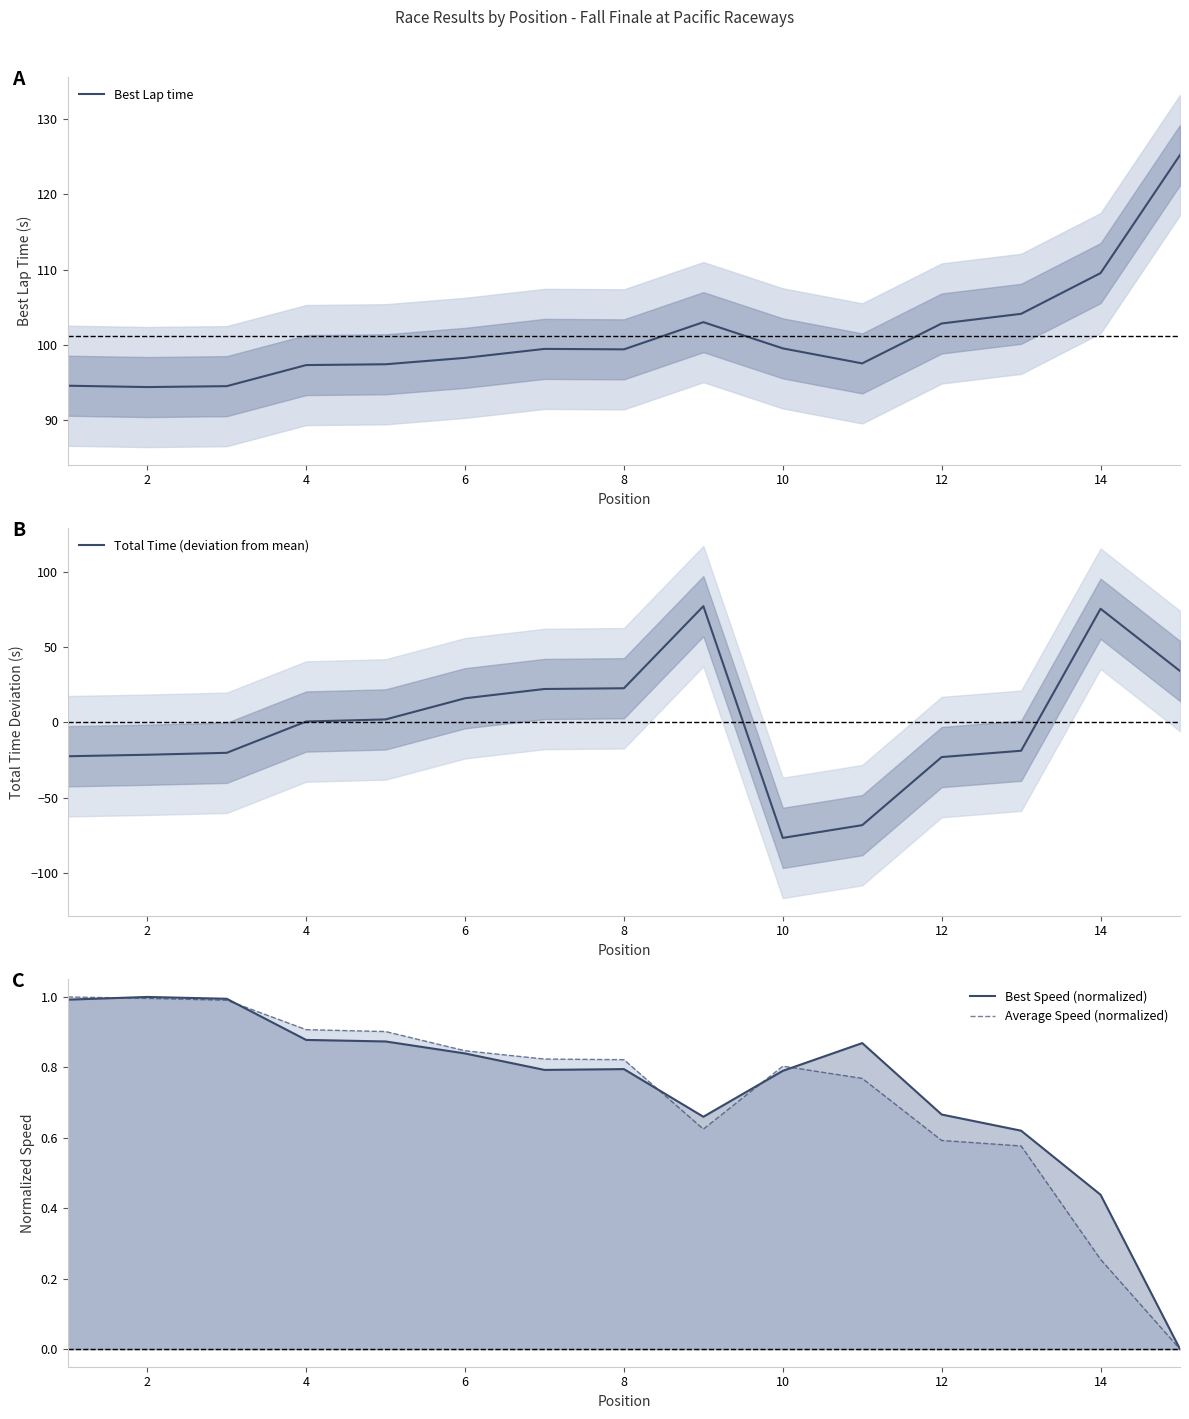

At which label is Best Lap time closest to 109?

14